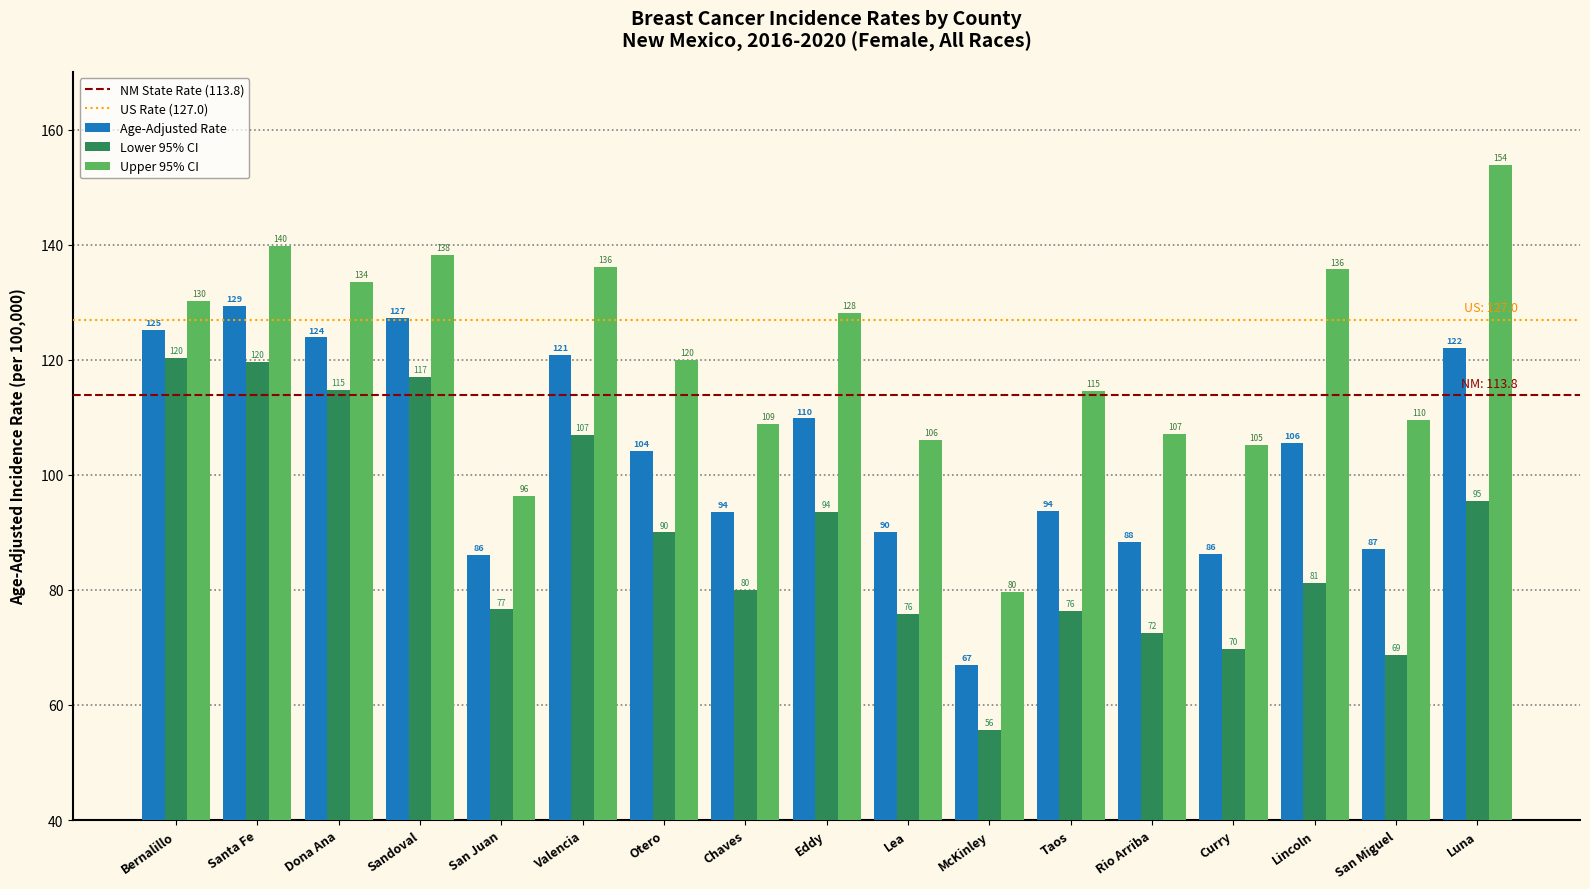

What is the difference between the Lower 95% CI values at Taos and Chaves?

3.6